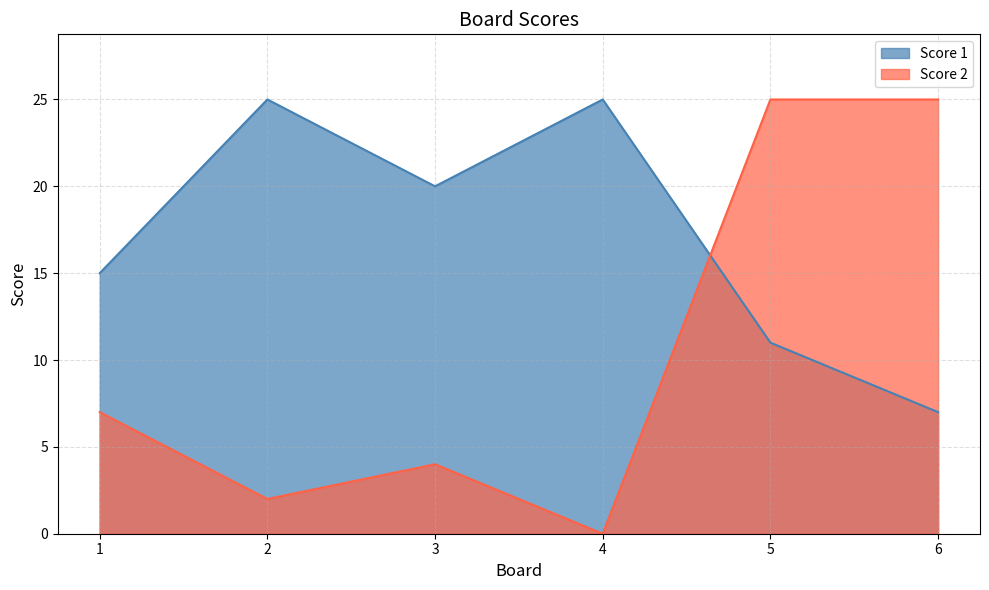

Reading right to left, extract all data points from this chart.

Score 1: 7	11	25	20	25	15
Score 2: 25	25	0	4	2	7